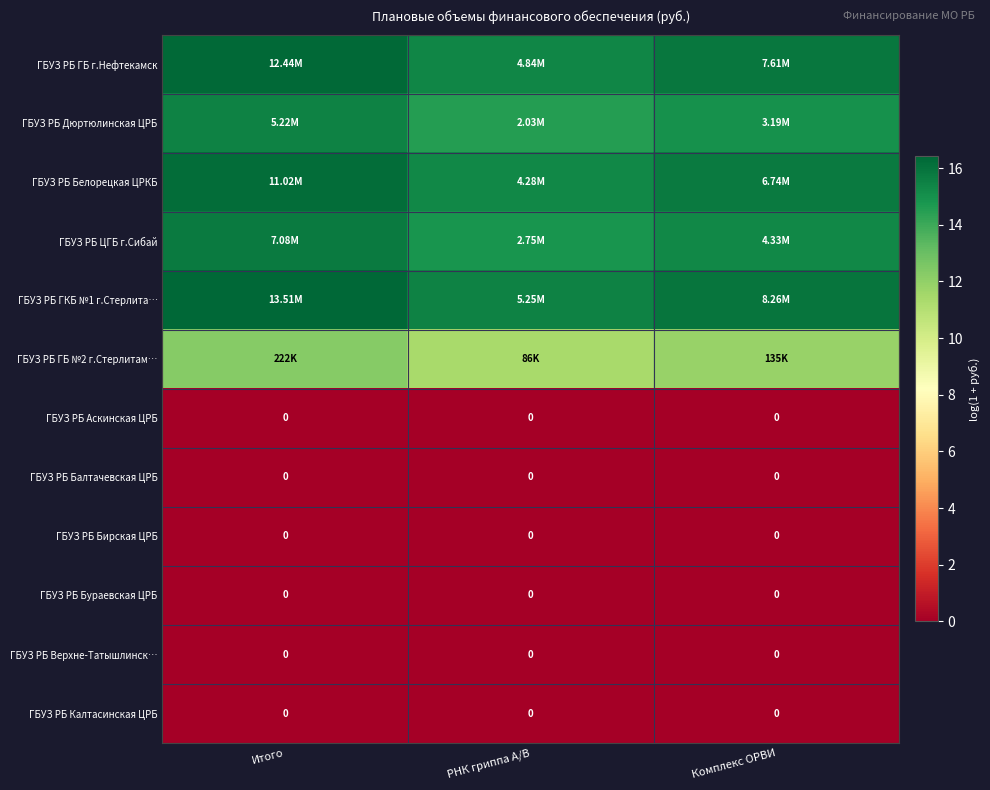

Between Итого and Комплекс ОРВИ, which is larger?

Итого